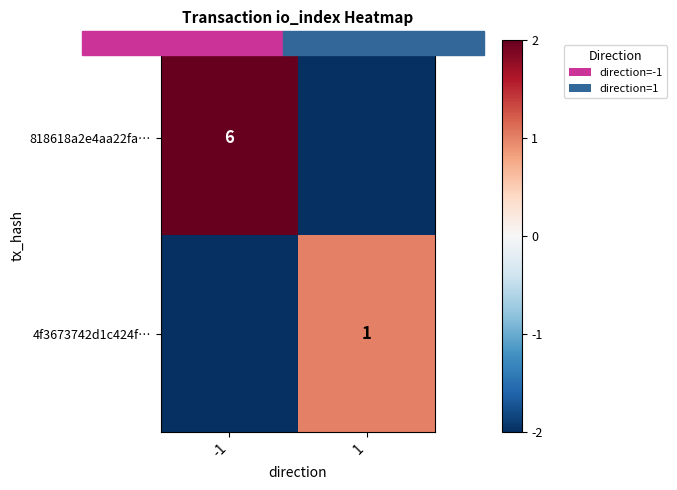

At which category does the chart reach its minimum across all series?

1